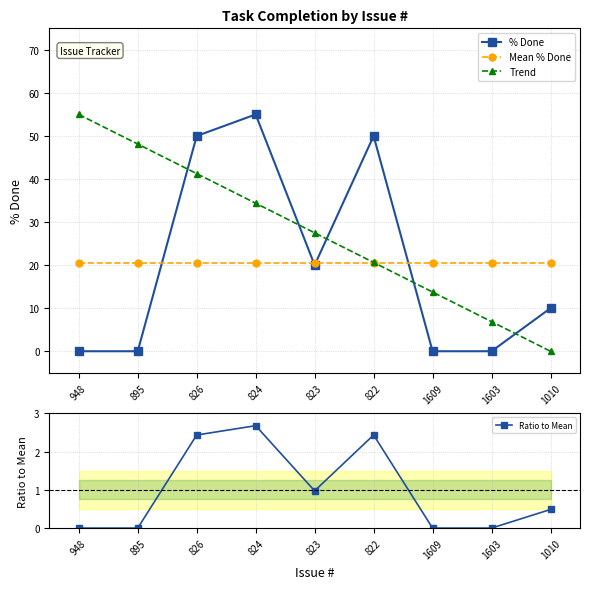

Reading left to right, list all the values displayed in this chart.

% Done: 948=0.0	895=0.0	826=50.0	824=55.0	823=20.0	822=50.0	1609=0.0	1603=0.0	1010=10.0
Mean % Done: 948=20.6	895=20.6	826=20.6	824=20.6	823=20.6	822=20.6	1609=20.6	1603=20.6	1010=20.6
Trend: 948=55.0	895=48.1	826=41.2	824=34.4	823=27.5	822=20.6	1609=13.8	1603=6.9	1010=0.0
Ratio to Mean: 948=0.0	895=0.0	826=2.4	824=2.7	823=1.0	822=2.4	1609=0.0	1603=0.0	1010=0.5